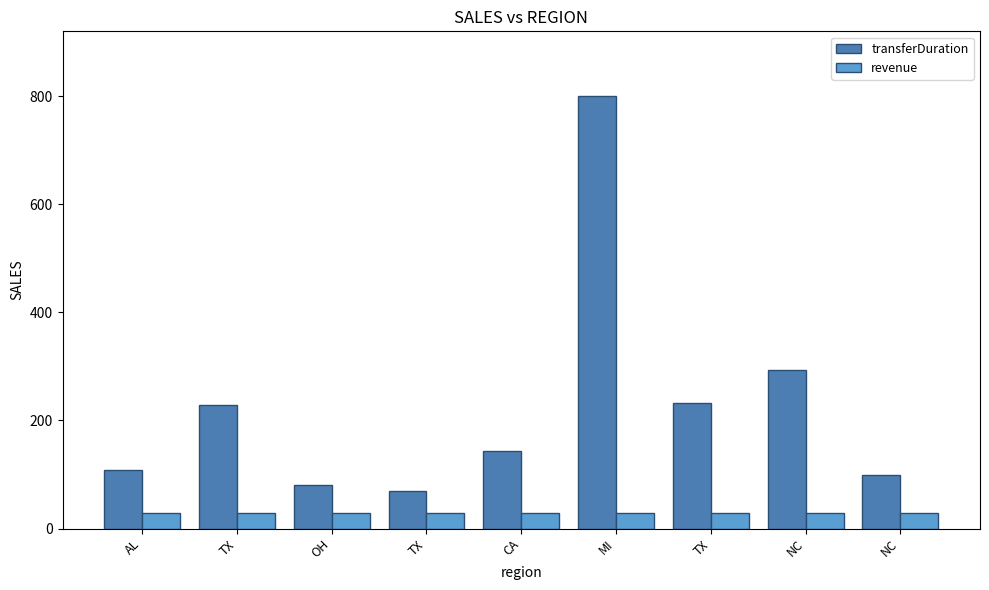

Rank the series at NC from lowest to highest value.

revenue, transferDuration